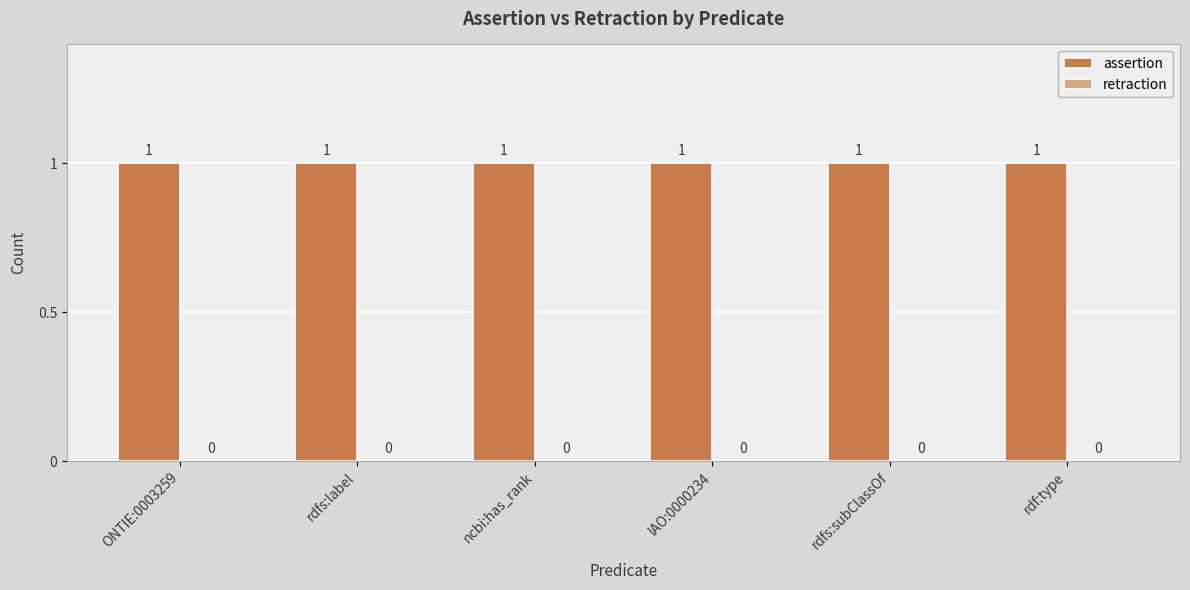

Where is assertion nearest to the value 1?

ONTIE:0003259